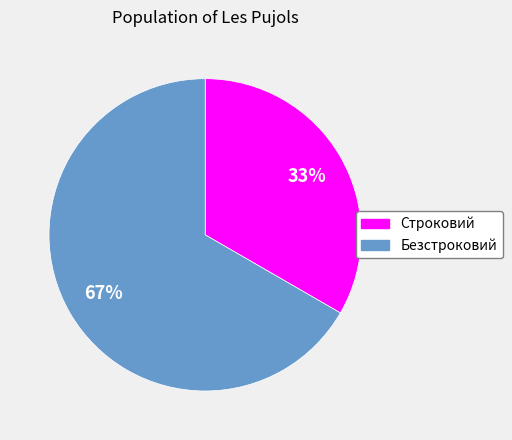

Which slice is the largest?

Безстроковий